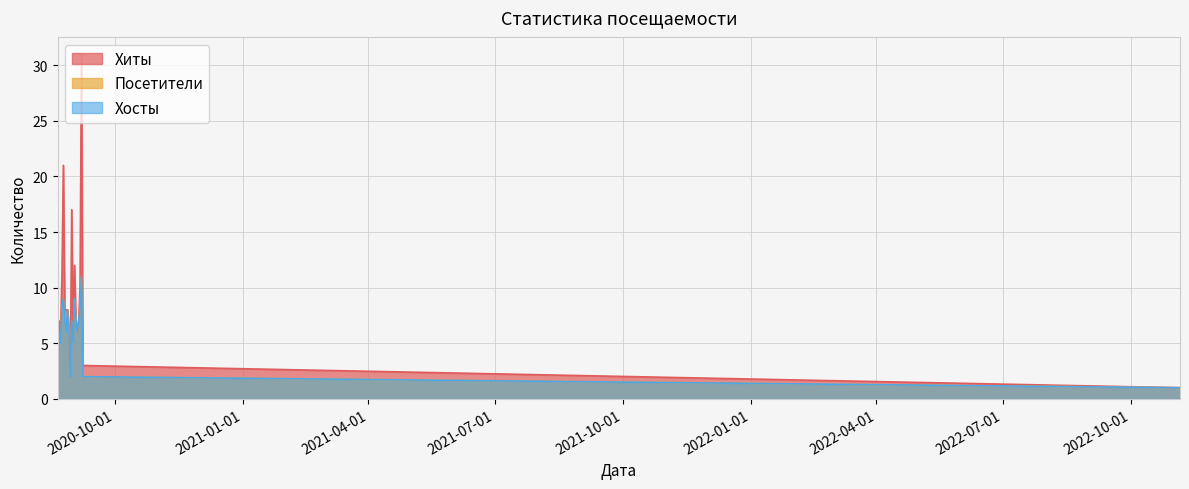

At which label is Хосты closest to 6?

2020-09-04